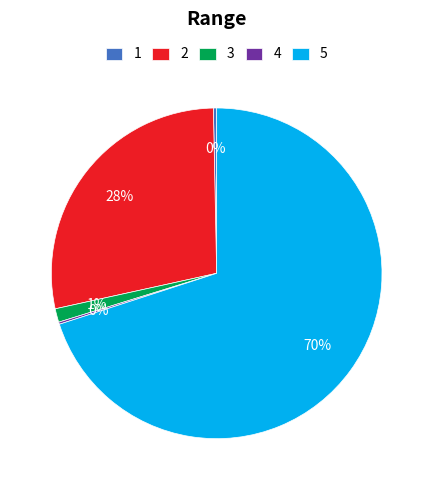

What is the largest slice in the pie chart?

5